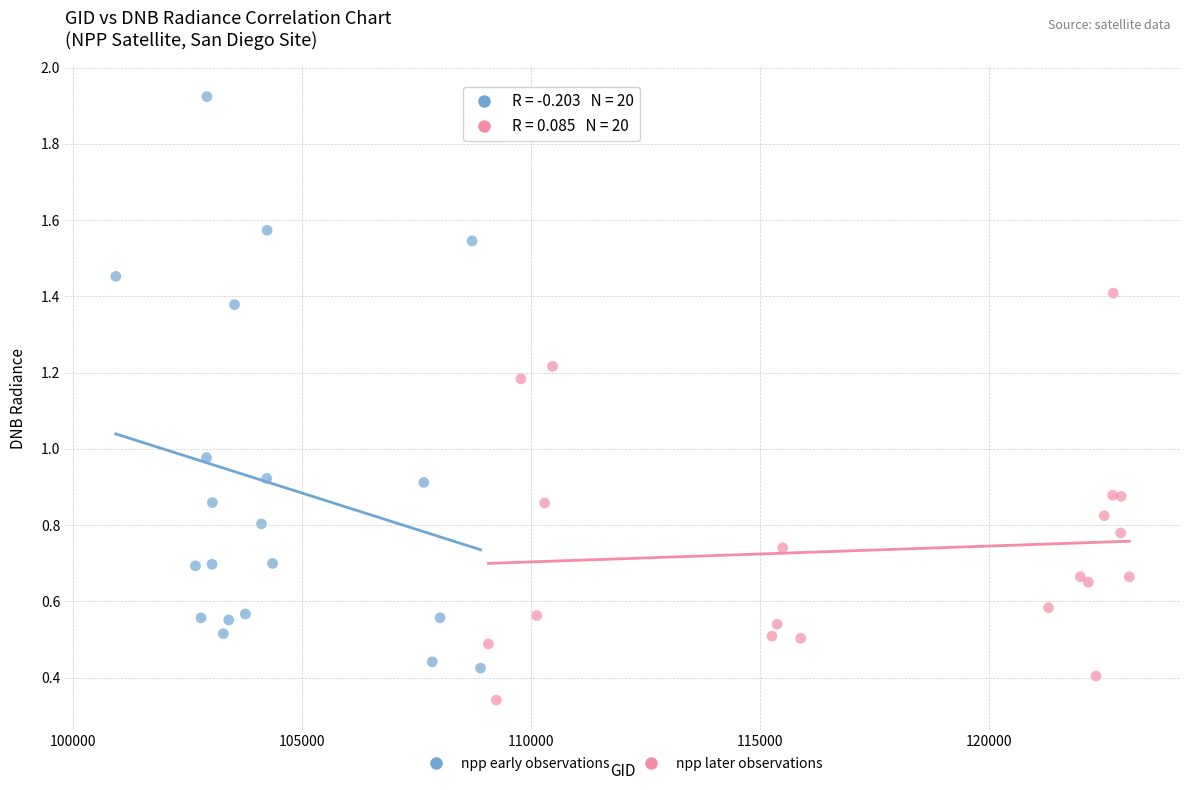

Which series contains the lowest Y value?

npp later observations